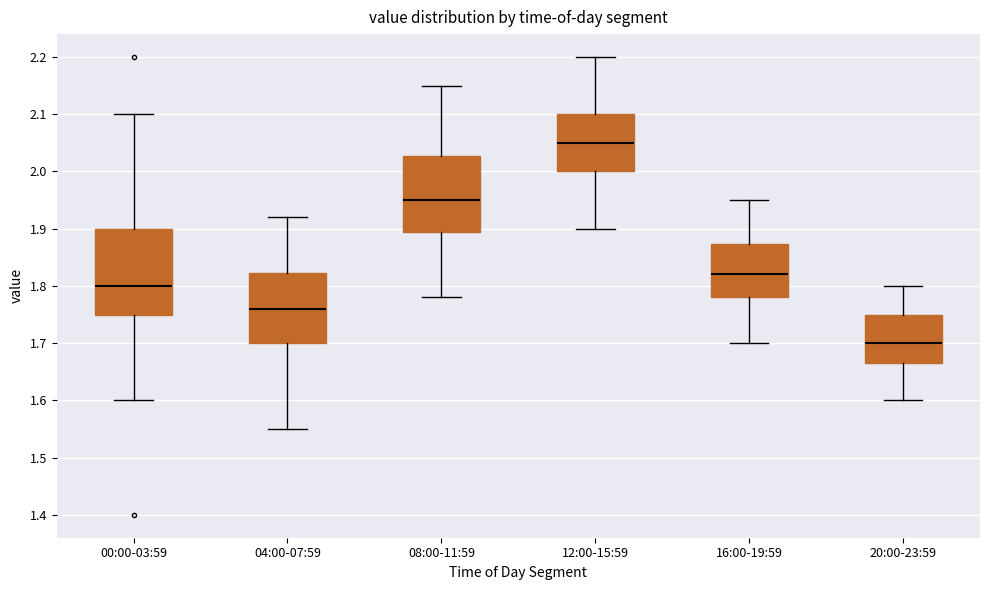

Where is the lower edge of the box for 12:00-15:59 on the y-axis? The values are not printed on the chart, so give them approximately, as read against the axis.

2.00